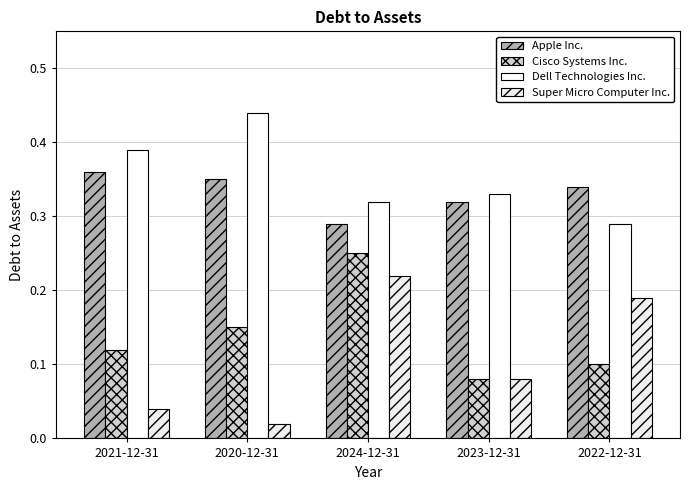

What is the spread (max minus min) of values at 2024-12-31?

0.1